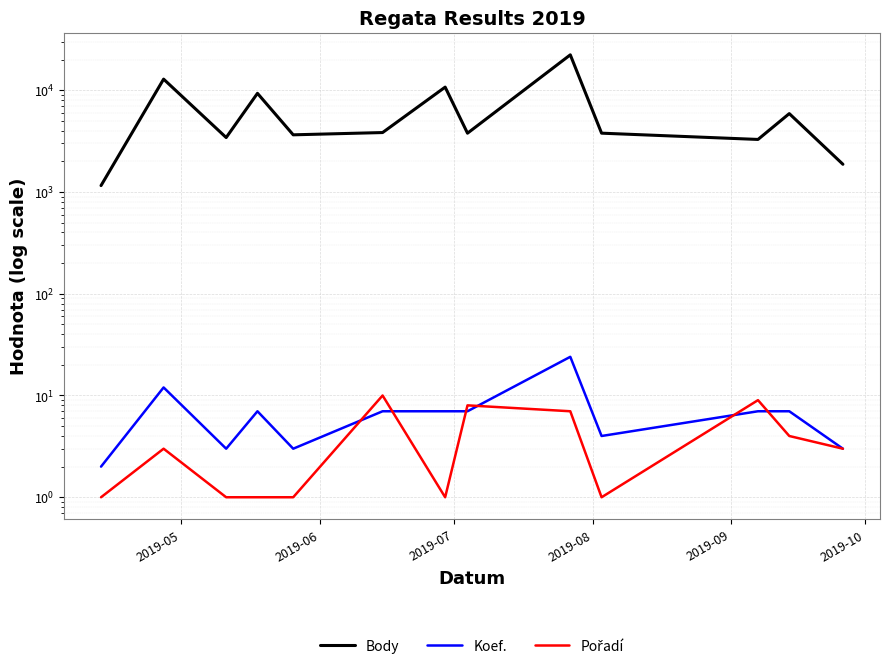

True or false: Koef. and Body intersect in this chart.

False